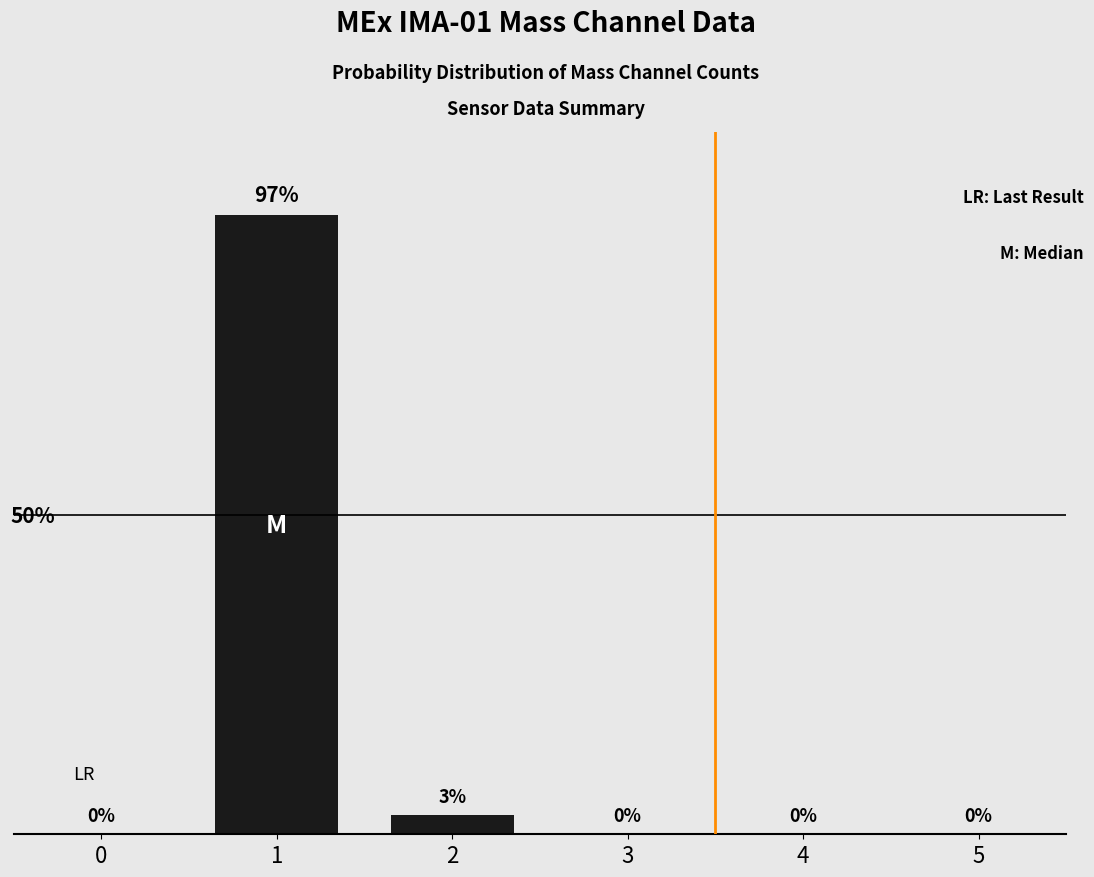

Reading right to left, what are all the values shown in this chart?

0	0	0	3	97	0